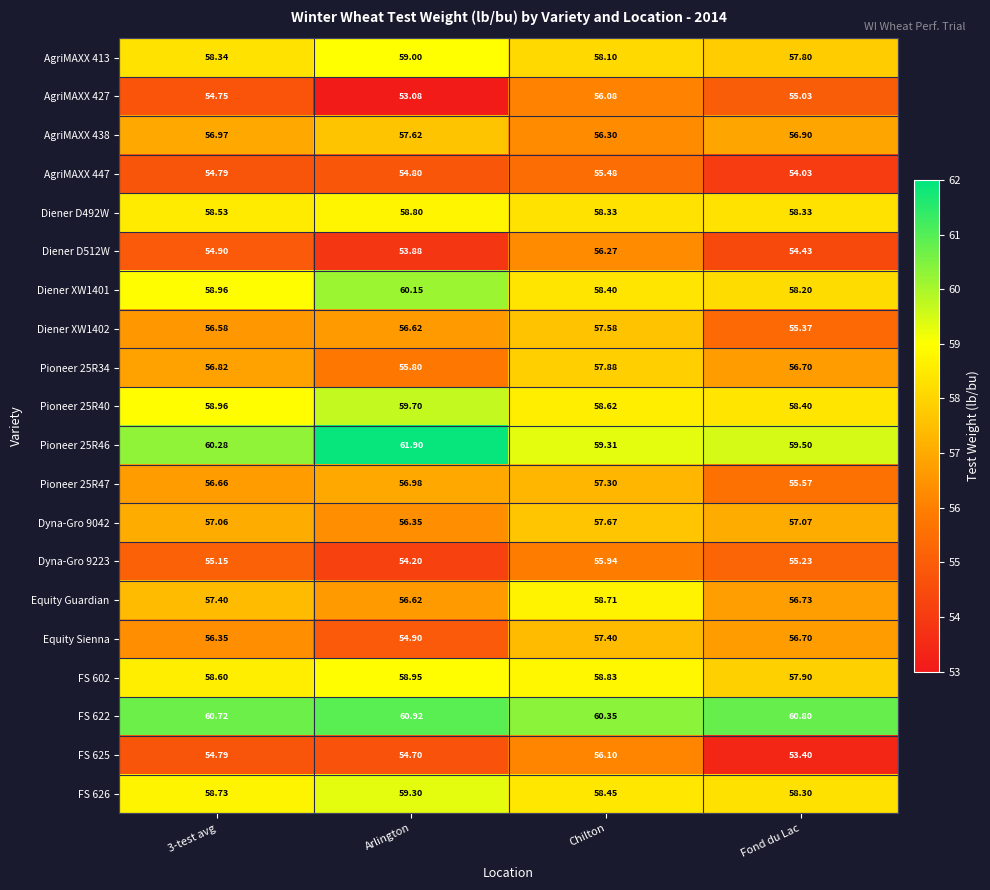

At which label does Diener XW1401 reach its peak?

Arlington